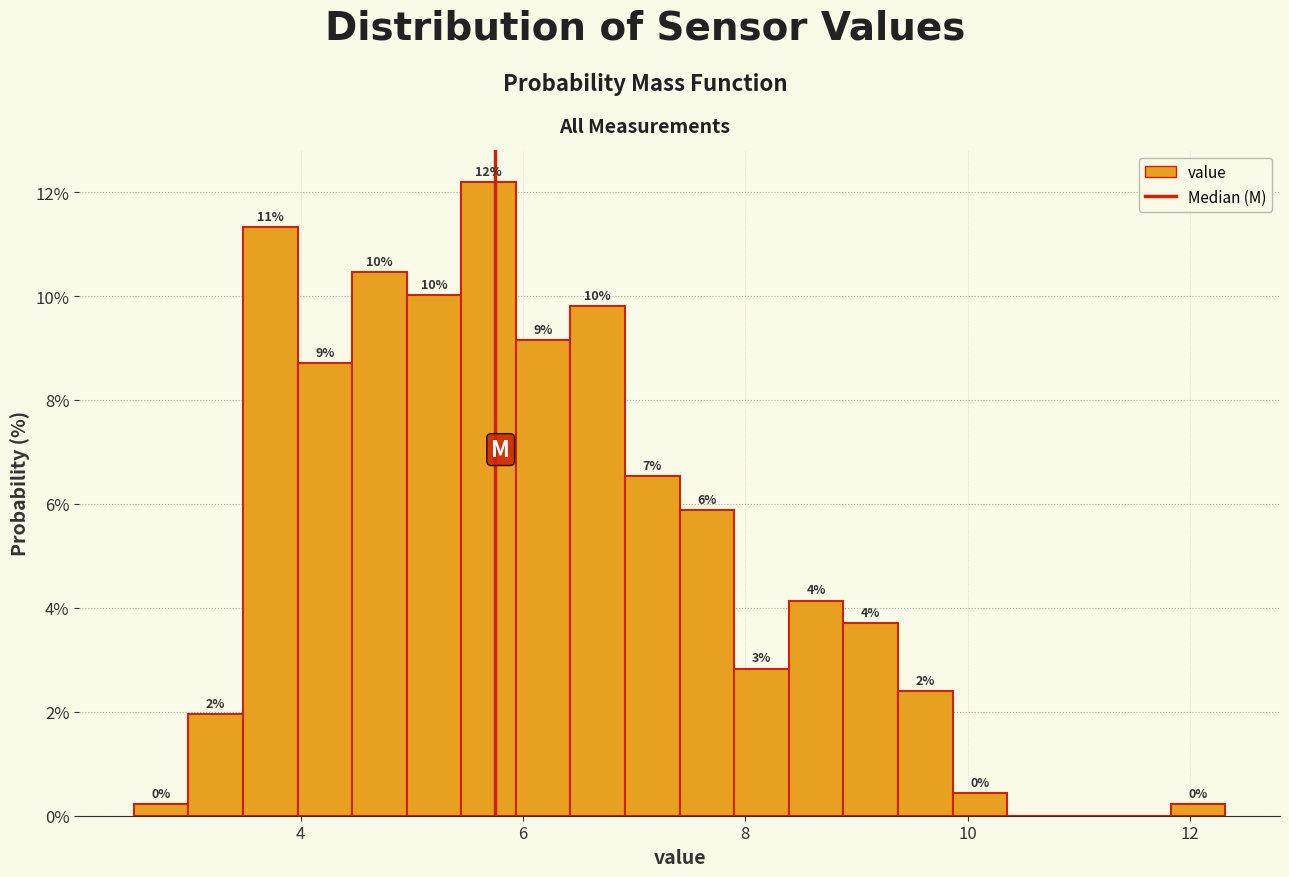

Around what value on the x-axis is the tallest bar? Give the approximate position of its centre, as read against the axis.

5.6